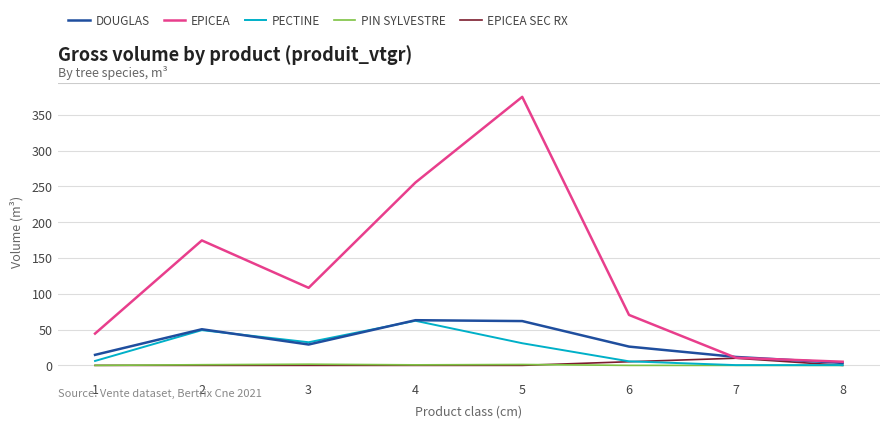

Does the chart display data point markers on the line(s)?

No